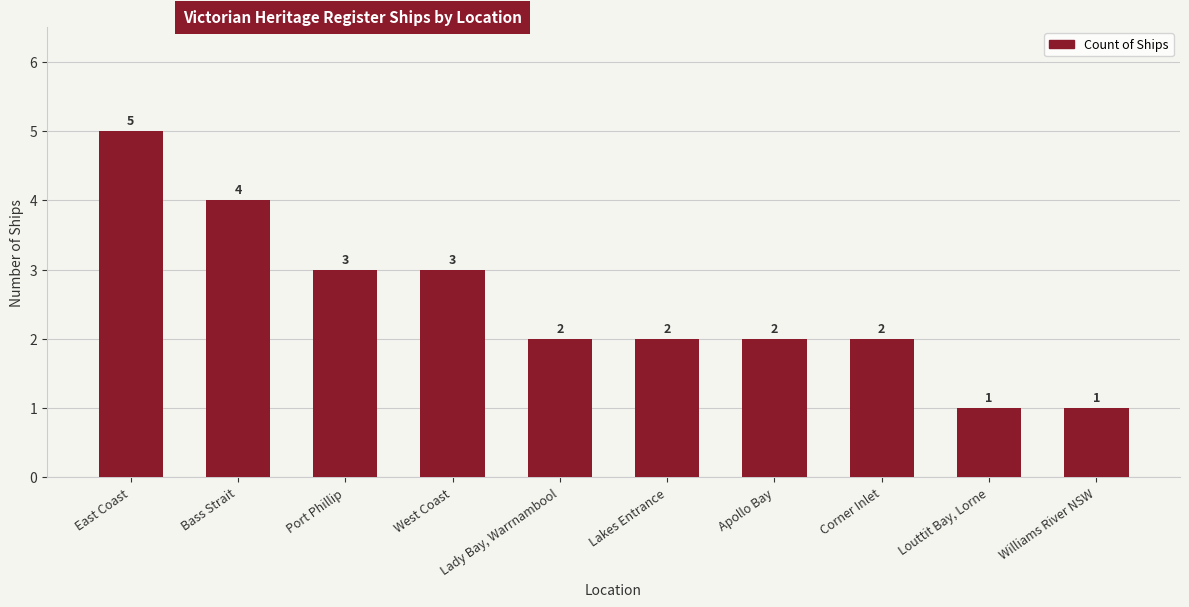

What is the difference between the maximum and minimum values?

4